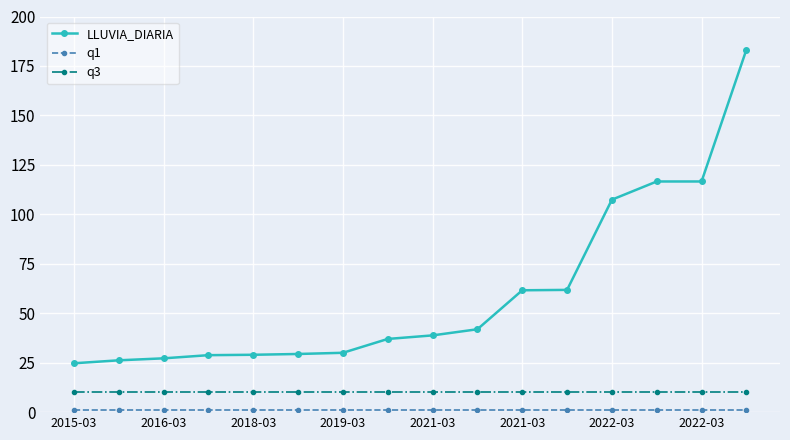

True or false: LLUVIA_DIARIA and q3 cross at least once.

False